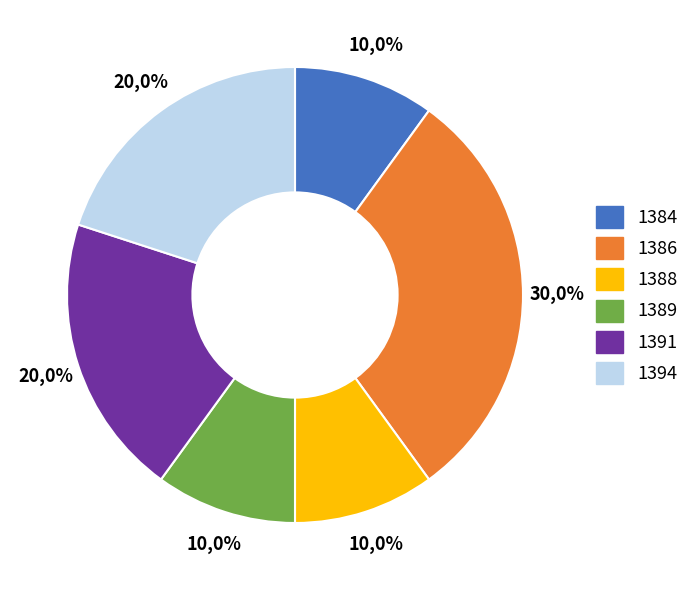

Is it true that 1388 is 10% of the pie?

True